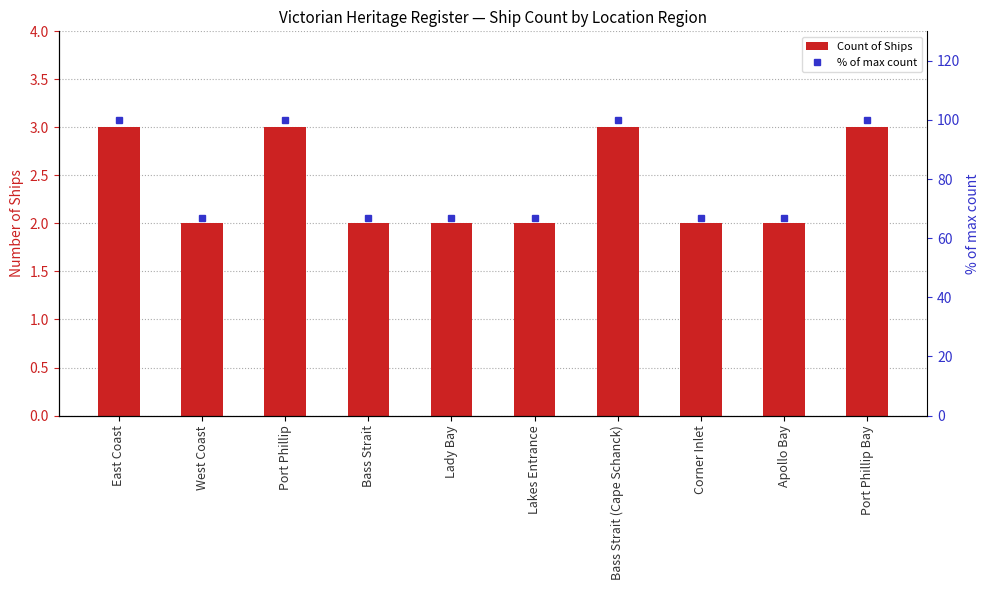

What is the approximate value of Count of Ships at Port Phillip Bay?

3